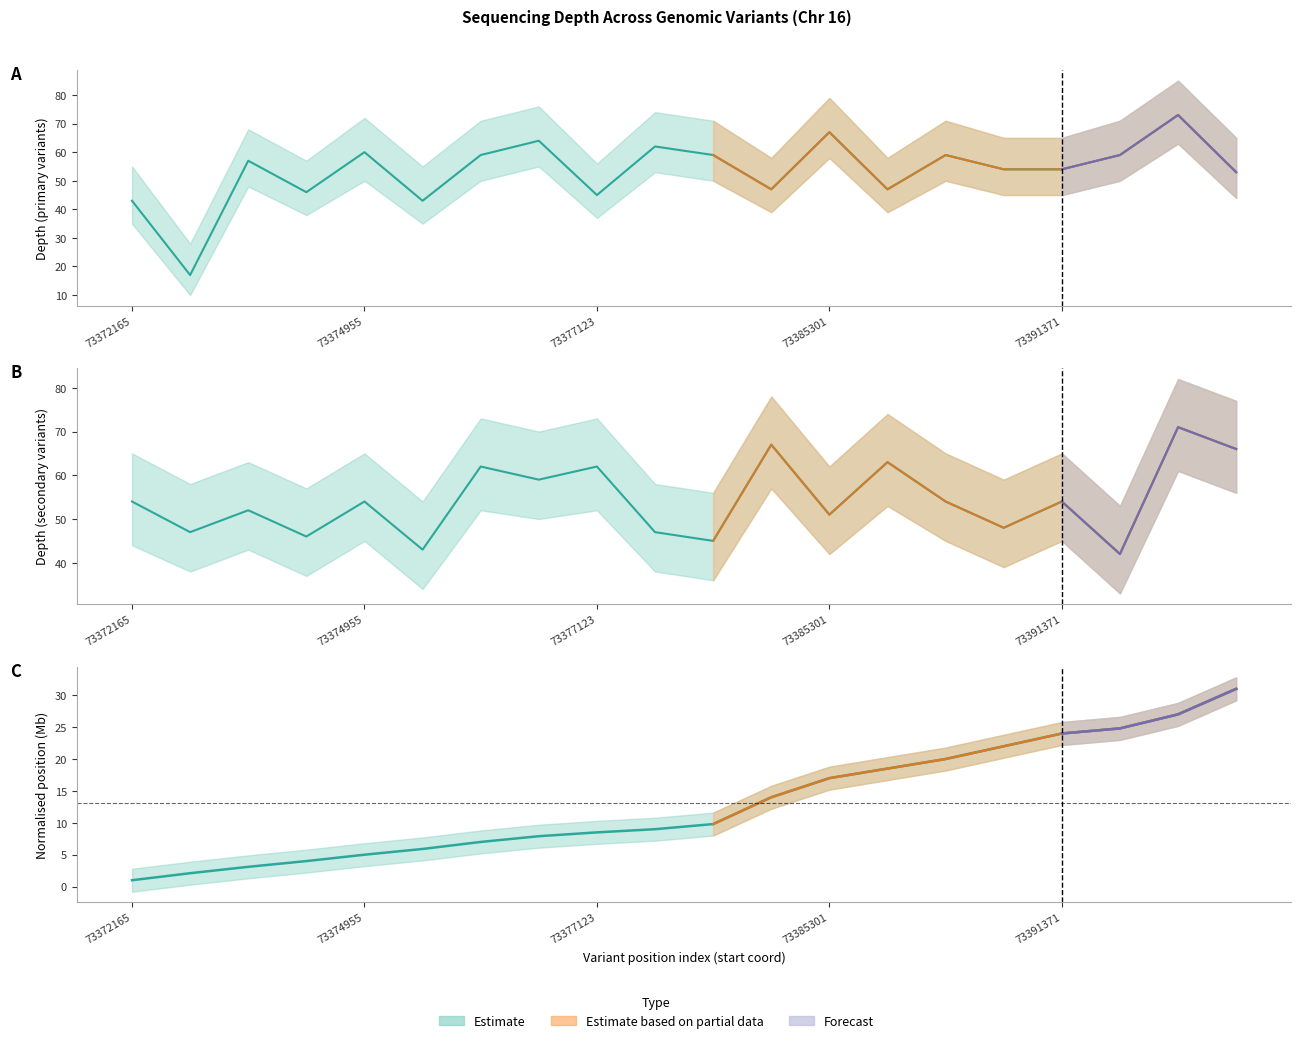

Where does the depth_upper series first go above 68?

73374955